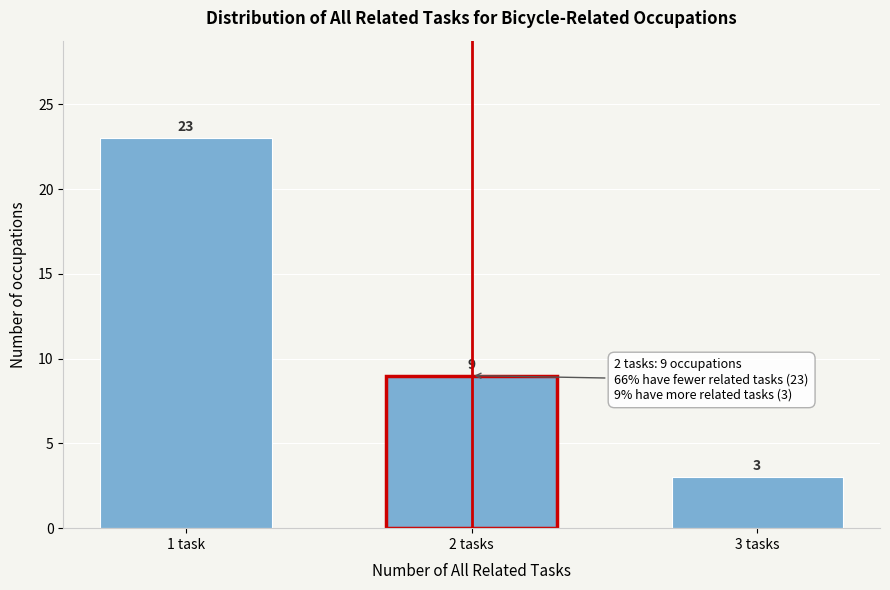

Reading left to right, list all the values displayed in this chart.

1 task=23	2 tasks=9	3 tasks=3